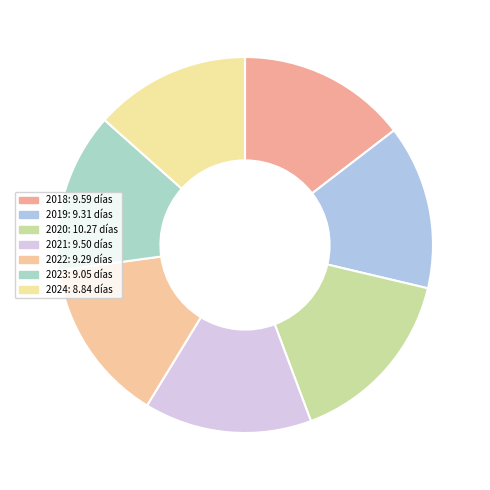

To the nearest percent, what percentage of the pie is 2023?

14%